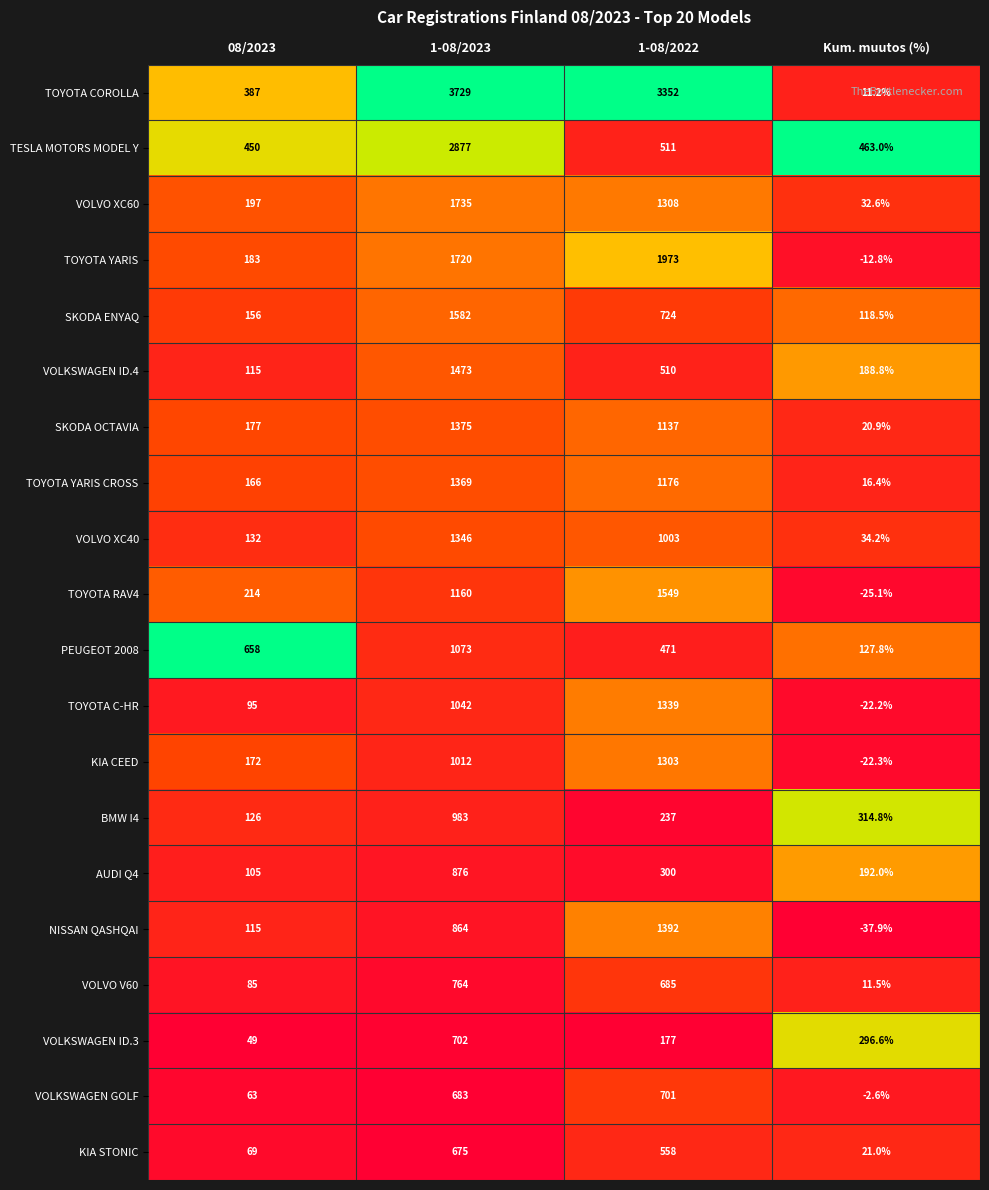

What is the total value across all series at 1-08/2022?

20406.0